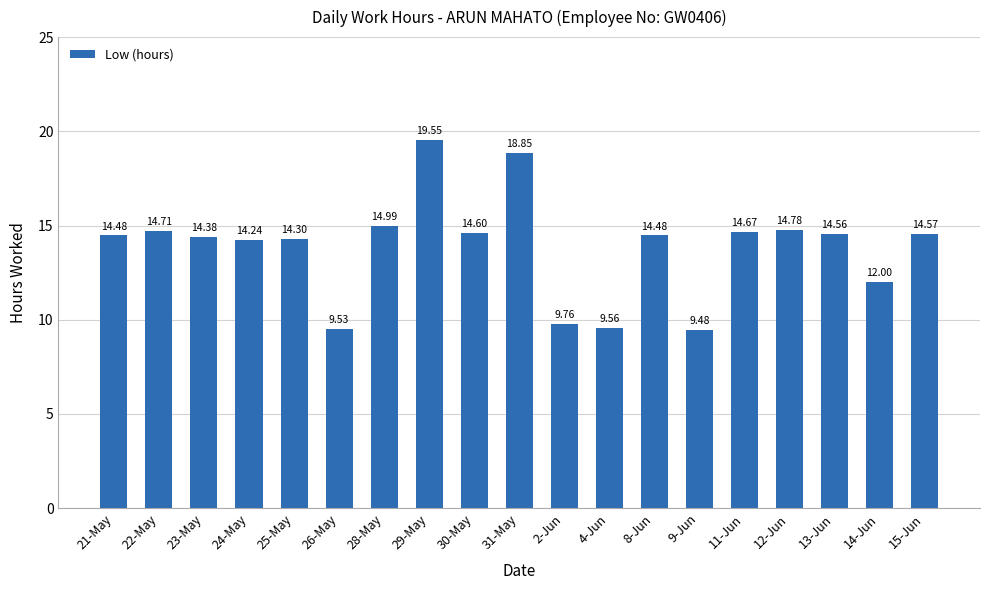

What is the difference between the maximum and minimum values?

10.1